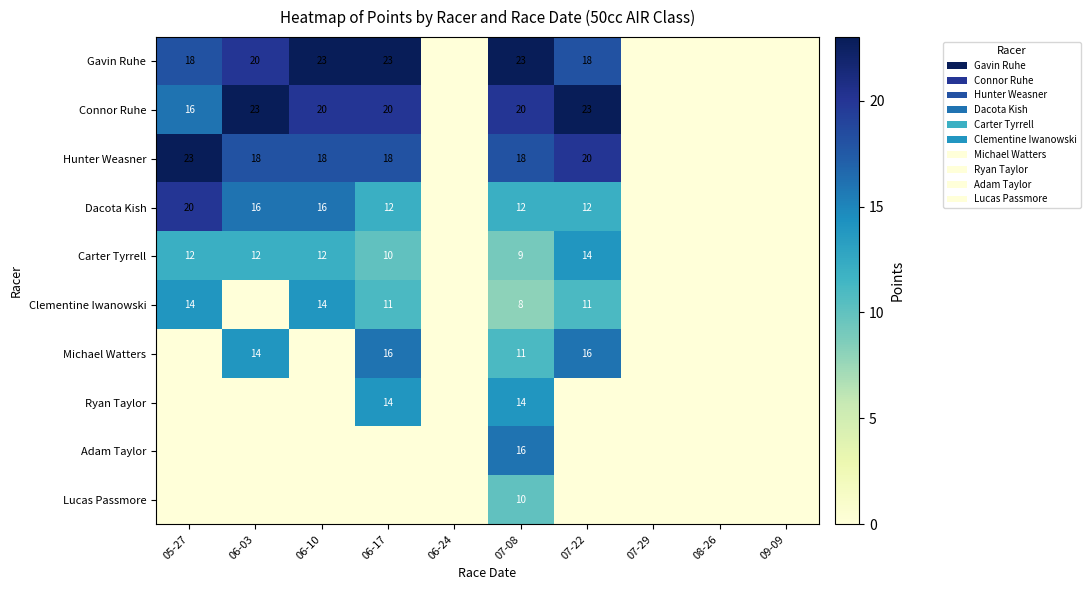

True or false: Carter Tyrrell has a value of 14 at 07-22.

True